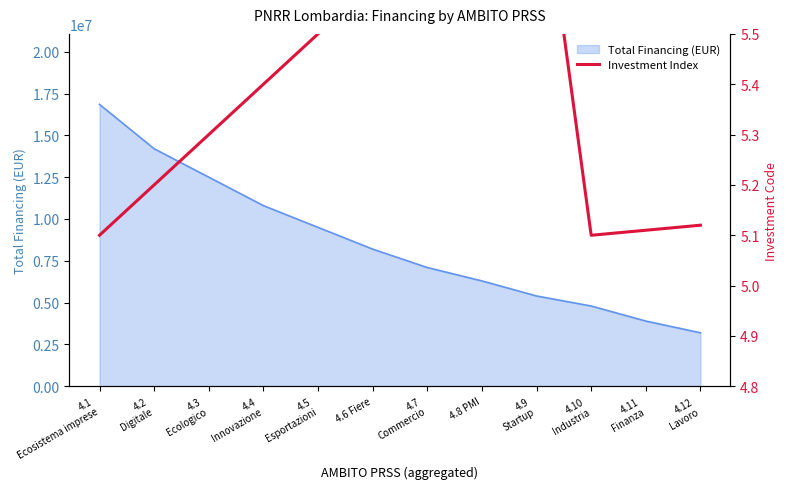

What is the minimum value for Total Financing (EUR)?

3200000